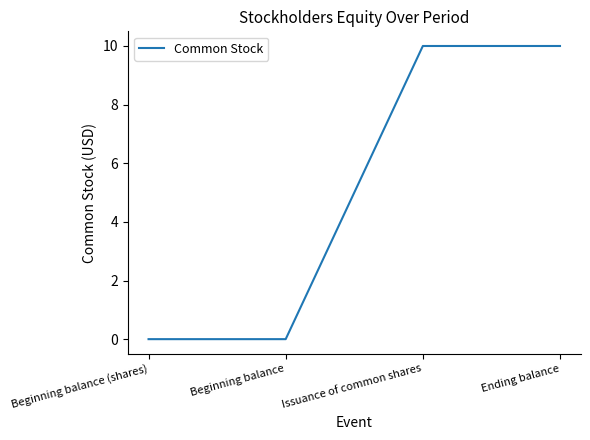

Between Ending balance and Beginning balance, which is larger?

Ending balance